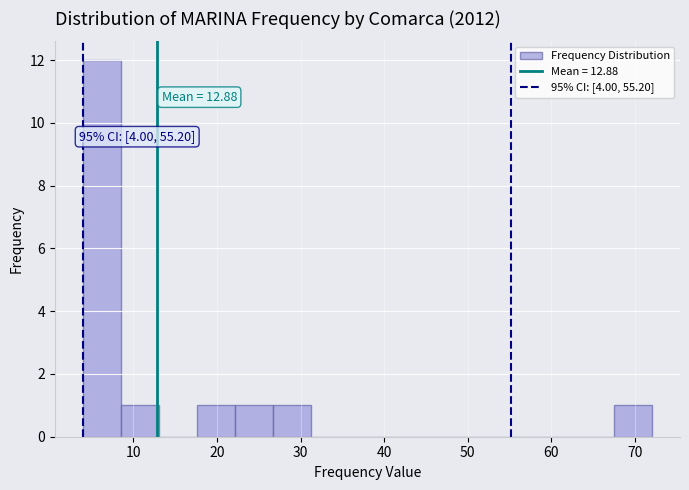

Over which range of the x-axis is the bar tallest?

4 to 9